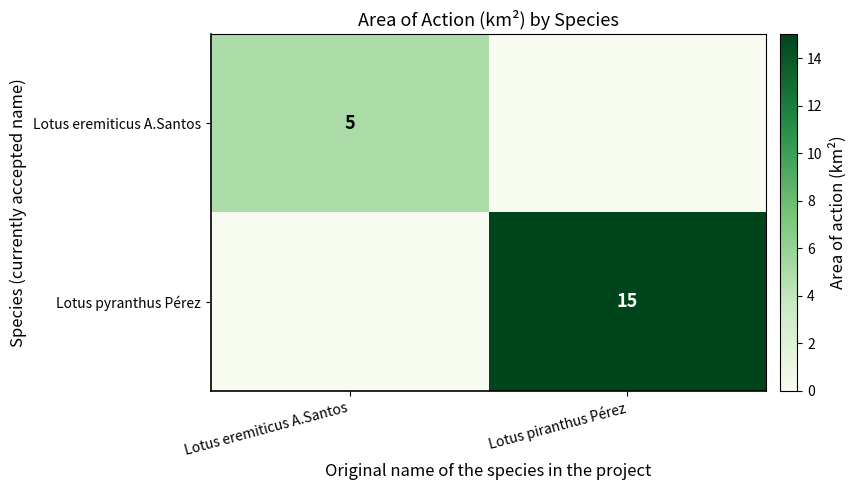

At how many categories does at least one series exceed 6?

1